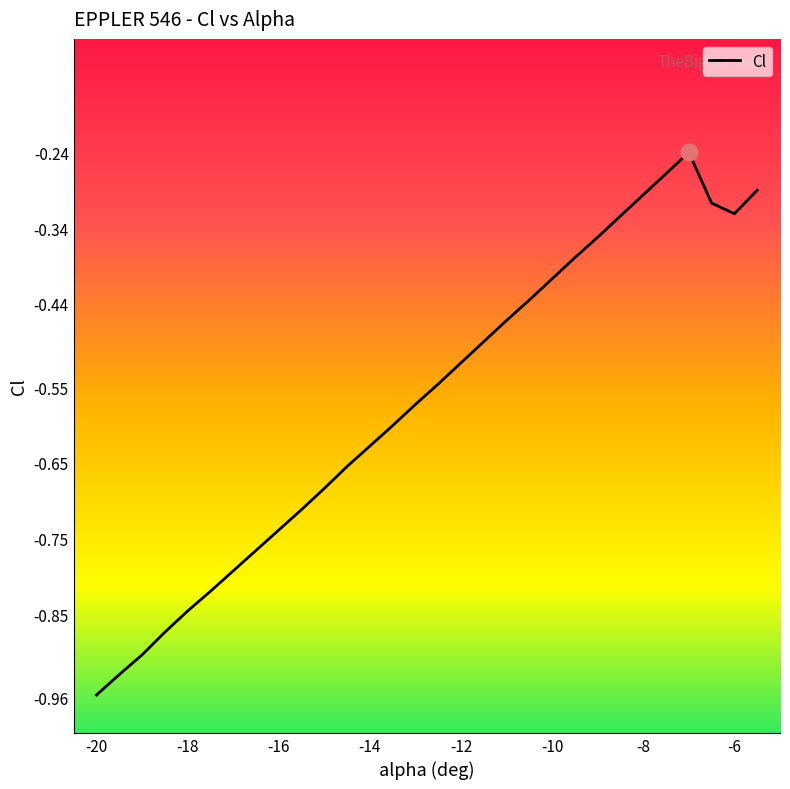

What is the difference between the maximum and minimum values?

0.7